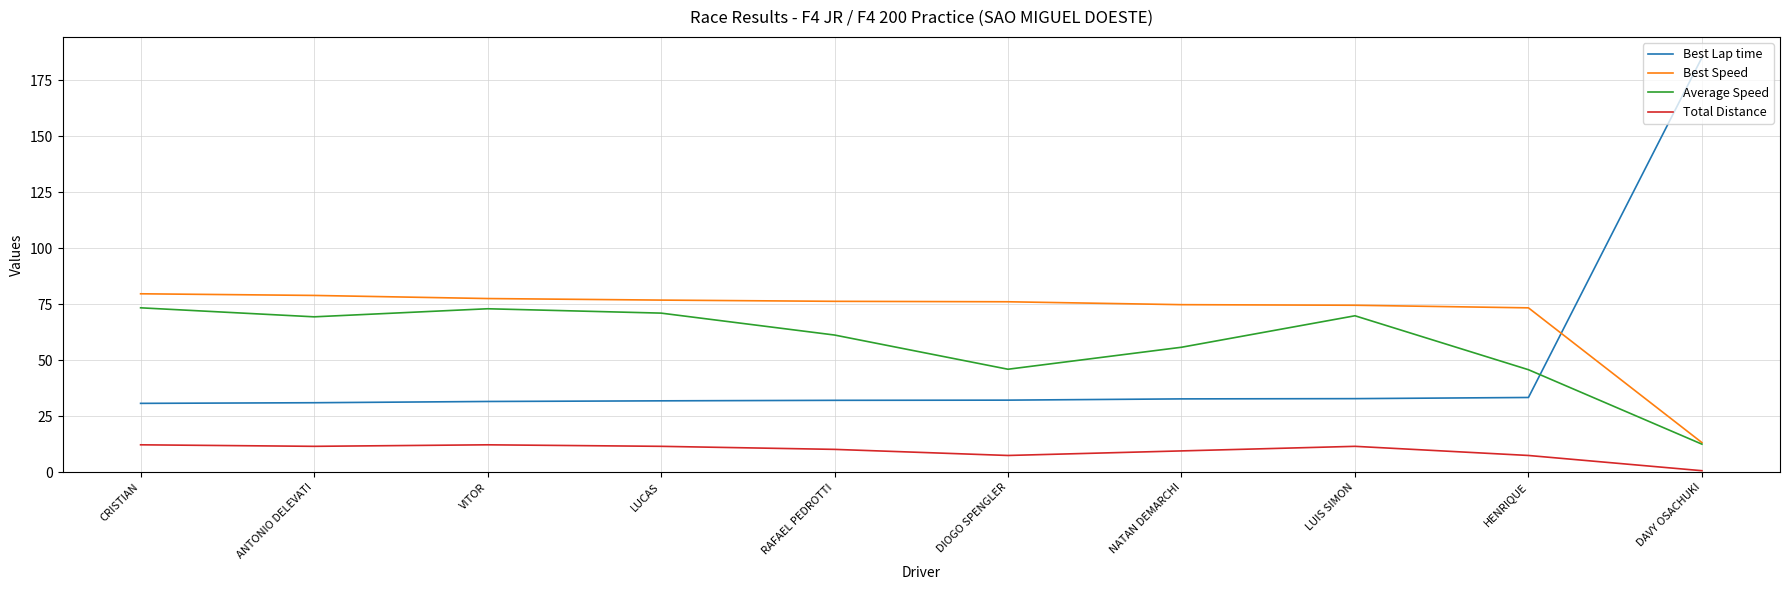

The value of Average Speed at CRISTIAN is 73.4. True or false?

True